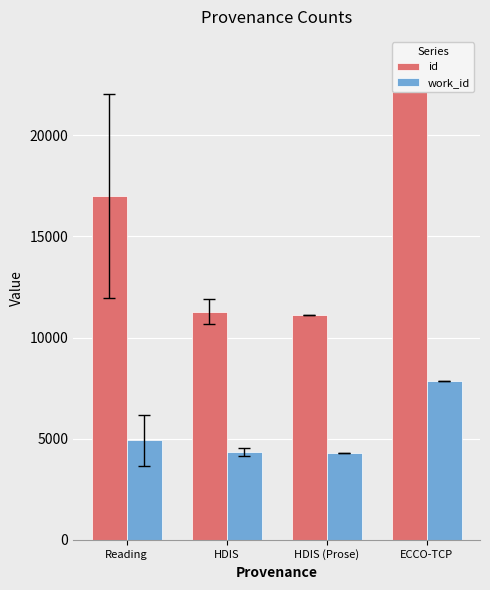

Count the number of data series in this chart.

2